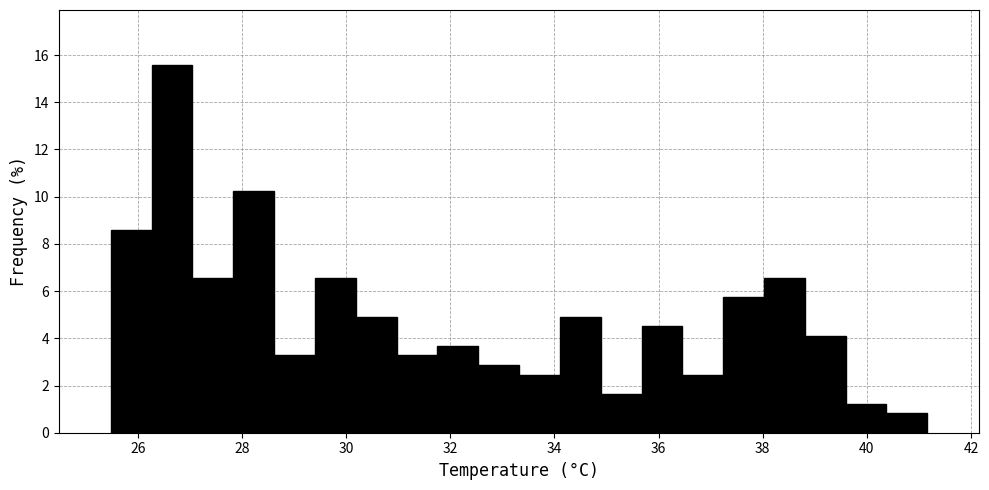

Read against the x-axis, roughly where is the centre of the tallest bar?

26.6